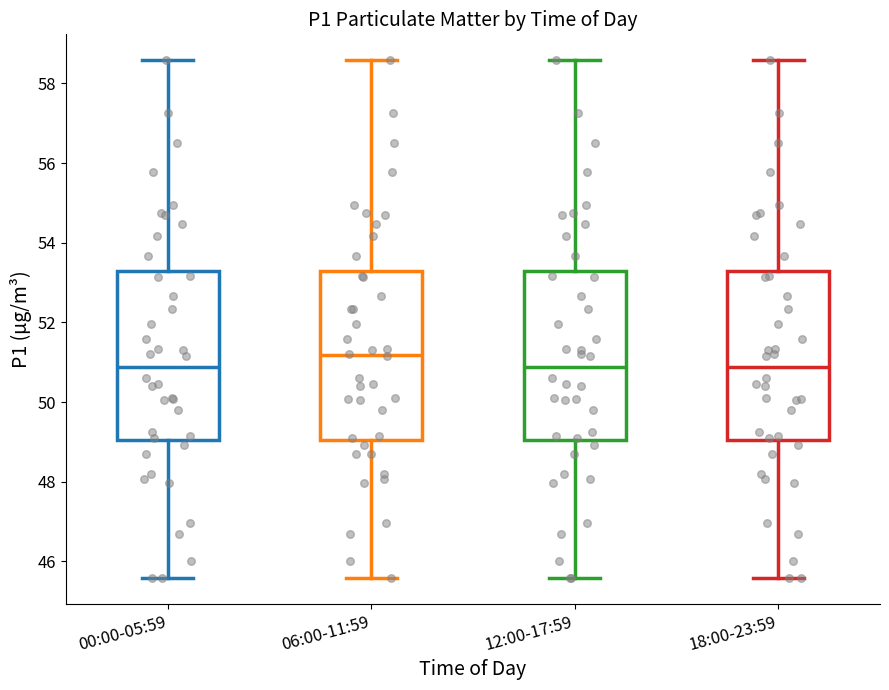

Reading left to right, transcribe this box plot: for each box, give where its median line is, the range the box spans, and where its two whiskers end, as read against the y-axis. The values are not printed on the chart, so give them approximately, as read against the axis.

00:00-05:59: median 50.8, box 49.0 to 53.2, whiskers 45.6 to 58.6
06:00-11:59: median 51.2, box 49.0 to 53.2, whiskers 45.6 to 58.6
12:00-17:59: median 50.8, box 49.0 to 53.2, whiskers 45.6 to 58.6
18:00-23:59: median 50.8, box 49.0 to 53.2, whiskers 45.6 to 58.6